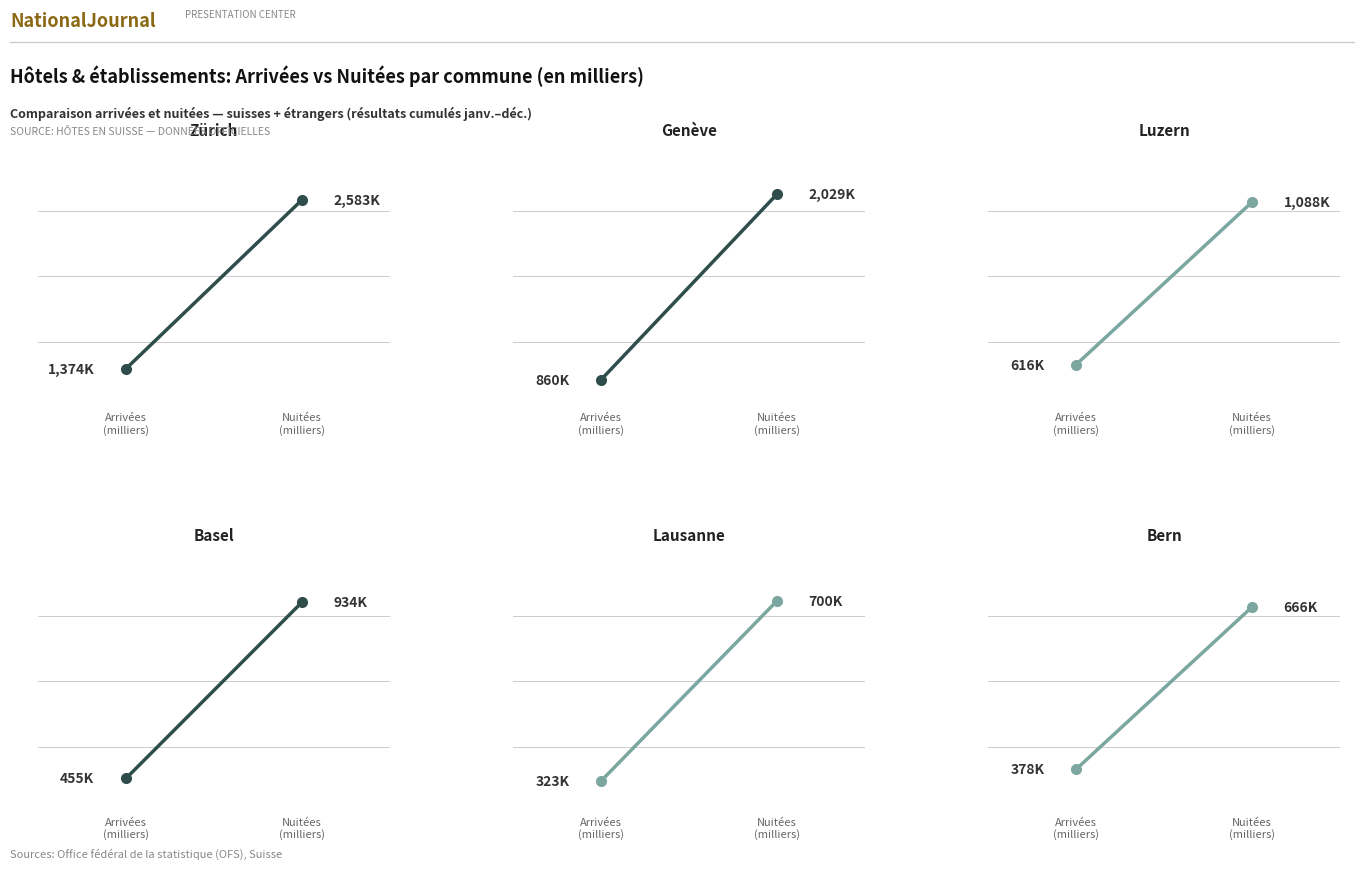

Reading right to left, what are all the values shown in this chart?

Zürich: Nuitées
(milliers)=2583	Arrivées
(milliers)=1374
Genève: Nuitées
(milliers)=2029	Arrivées
(milliers)=860
Luzern: Nuitées
(milliers)=1088	Arrivées
(milliers)=616
Basel: Nuitées
(milliers)=934	Arrivées
(milliers)=455
Lausanne: Nuitées
(milliers)=700	Arrivées
(milliers)=323
Bern: Nuitées
(milliers)=666	Arrivées
(milliers)=378